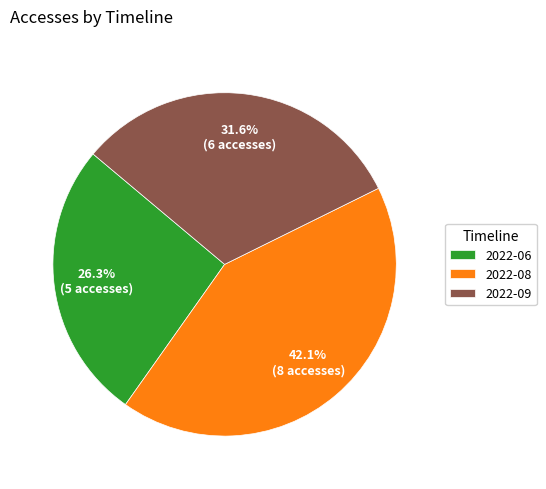

To the nearest percent, what is the average slice percentage?

33%